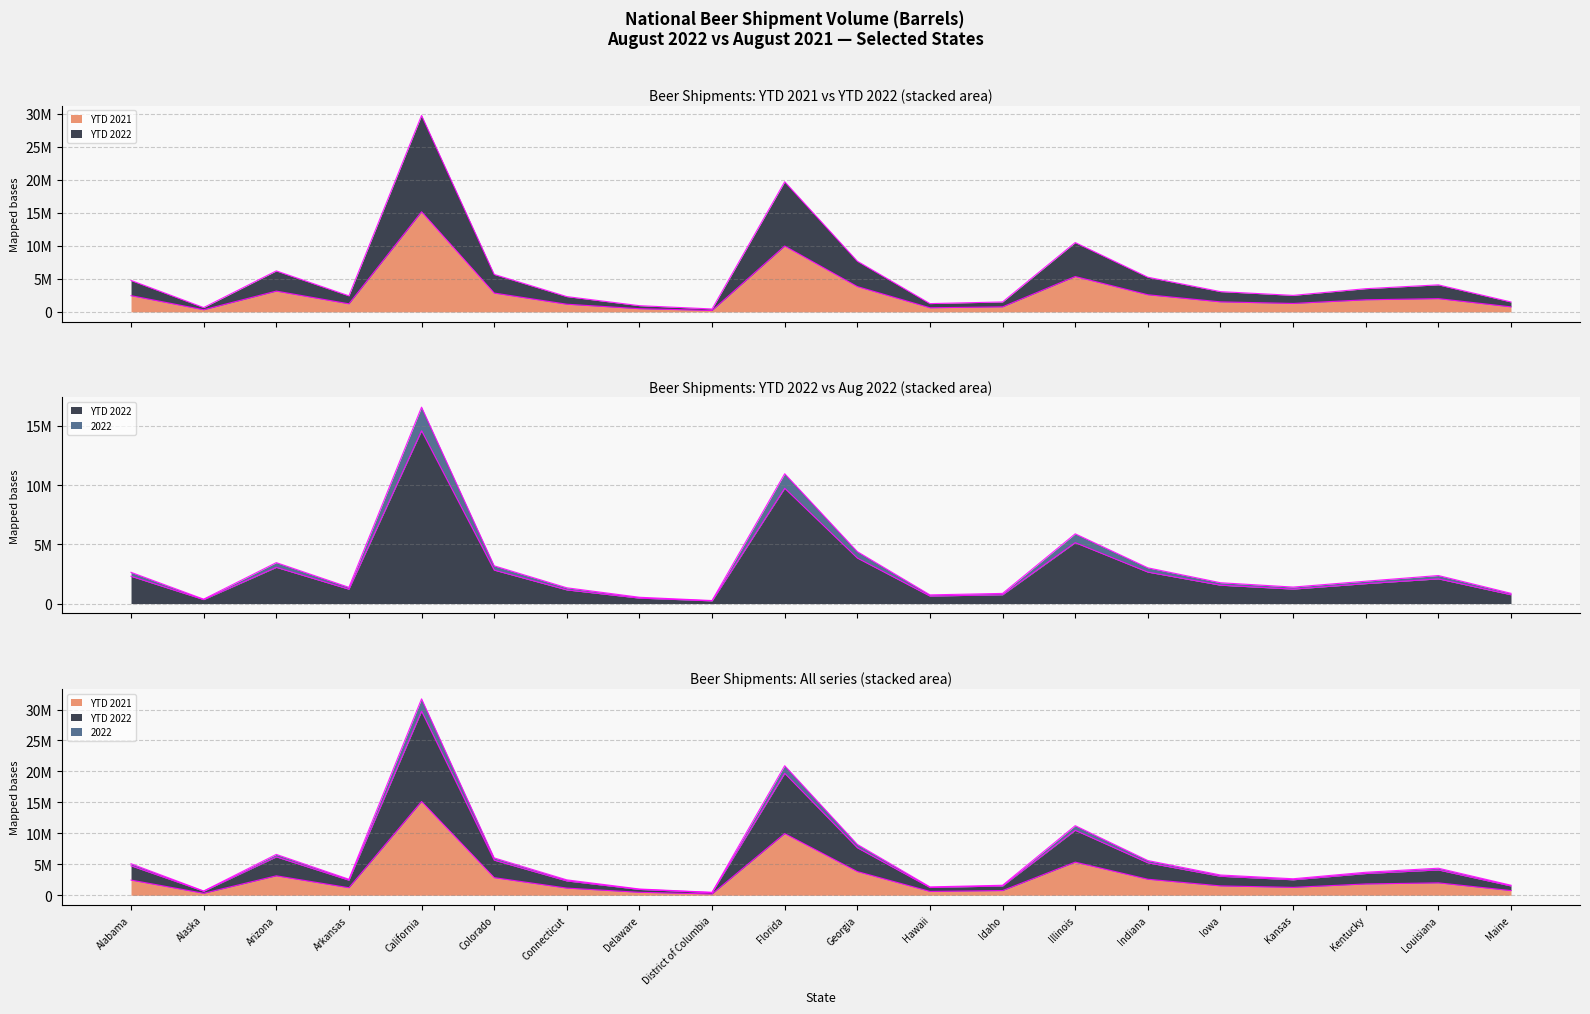

What is the sum of the YTD 2021 values at Maine and Alabama?

3214142